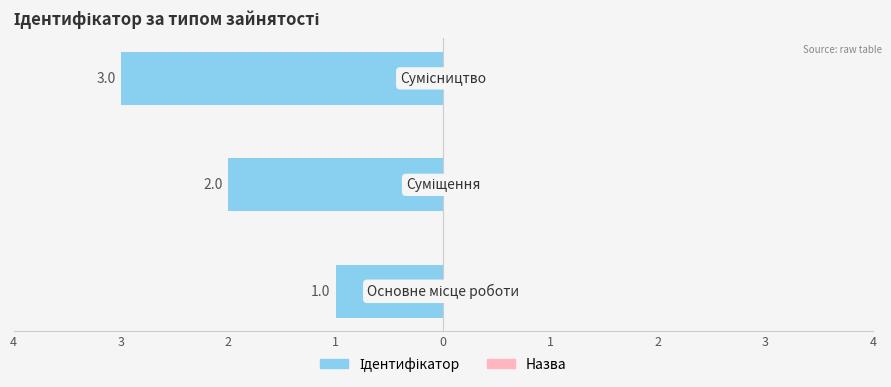

Approximately how many times larger is the value at Суміщення compared to Основне місце роботи?

2.0